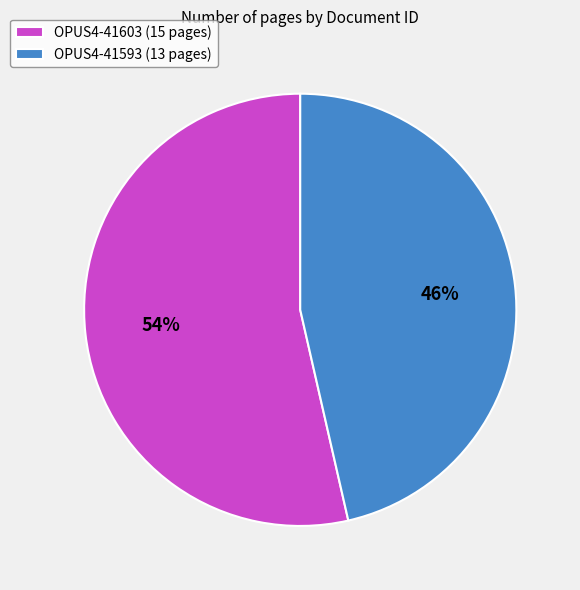

Which category has the biggest portion of the pie?

OPUS4-41603